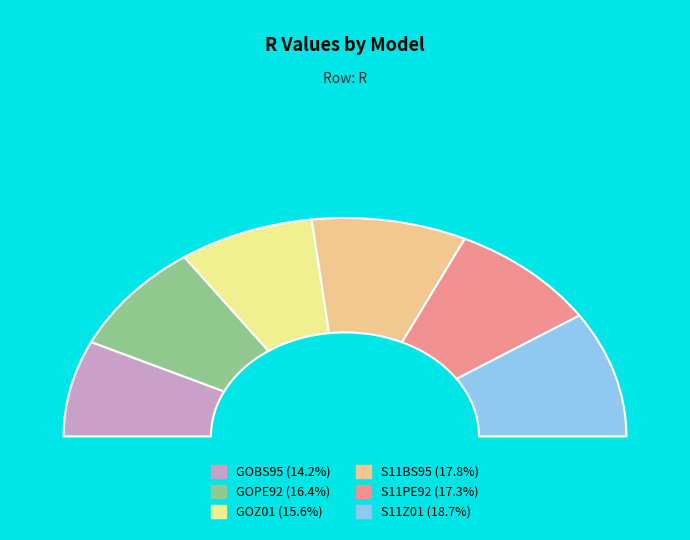

To the nearest percent, what is the difference between the largest and smallest slice percentages?

4%